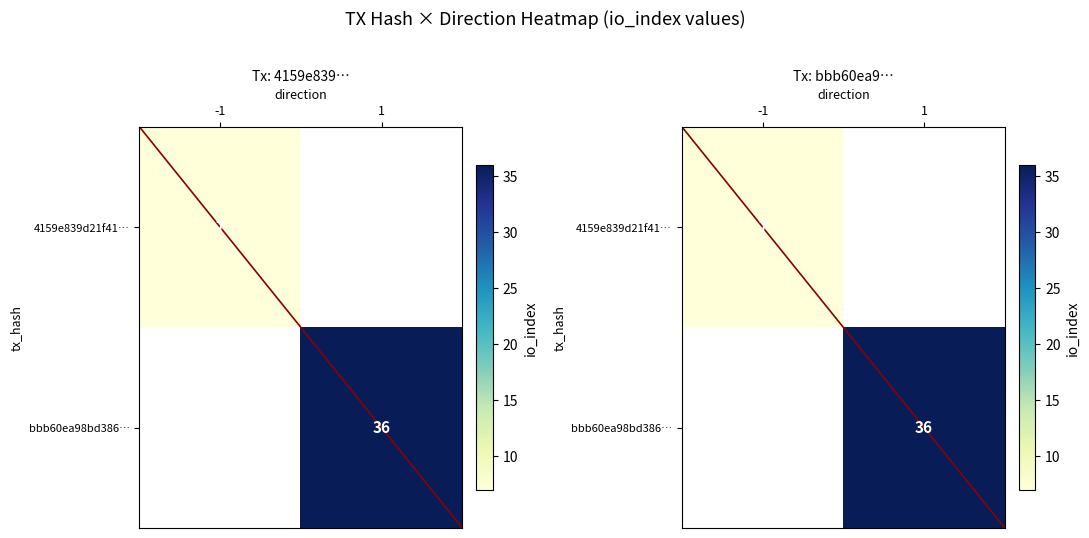

How many negative values does the diagonal series have?

1